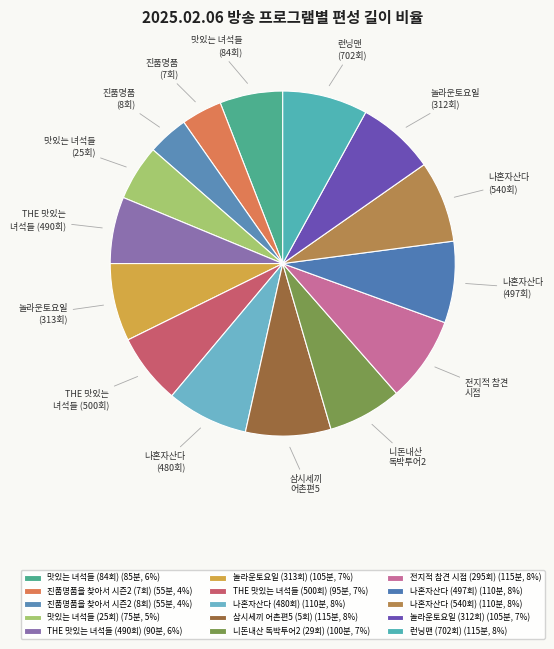

How many slices are in this pie chart?

15